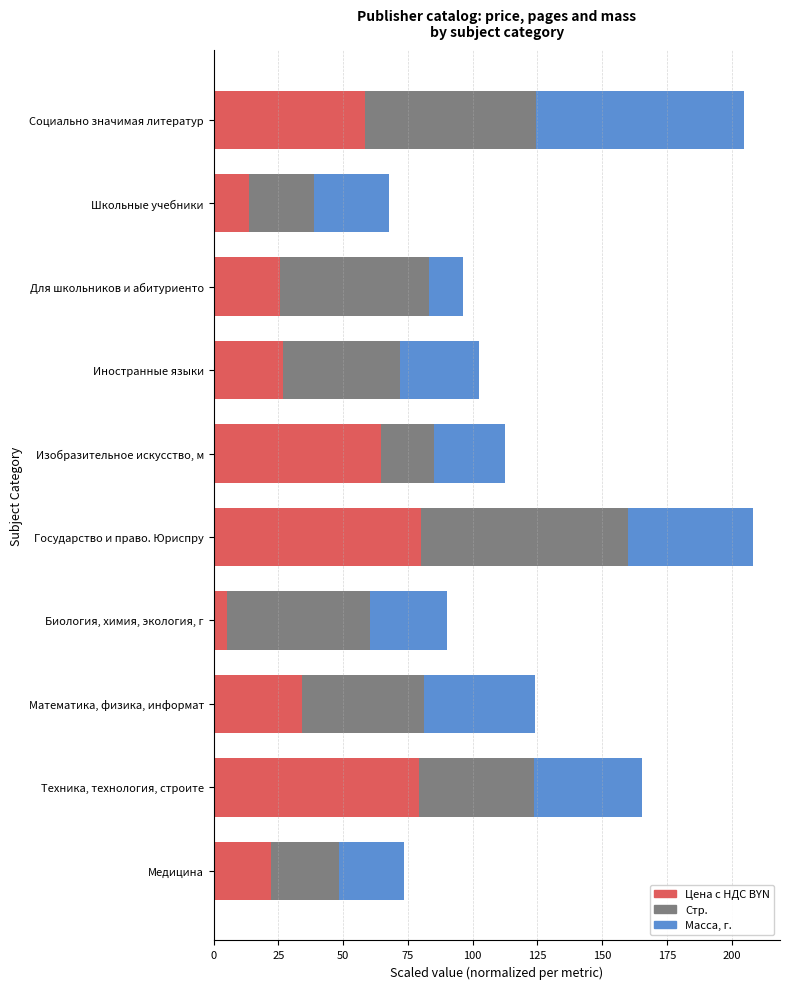

What is the total value across all series at Биология, химия, экология, г?

90.0